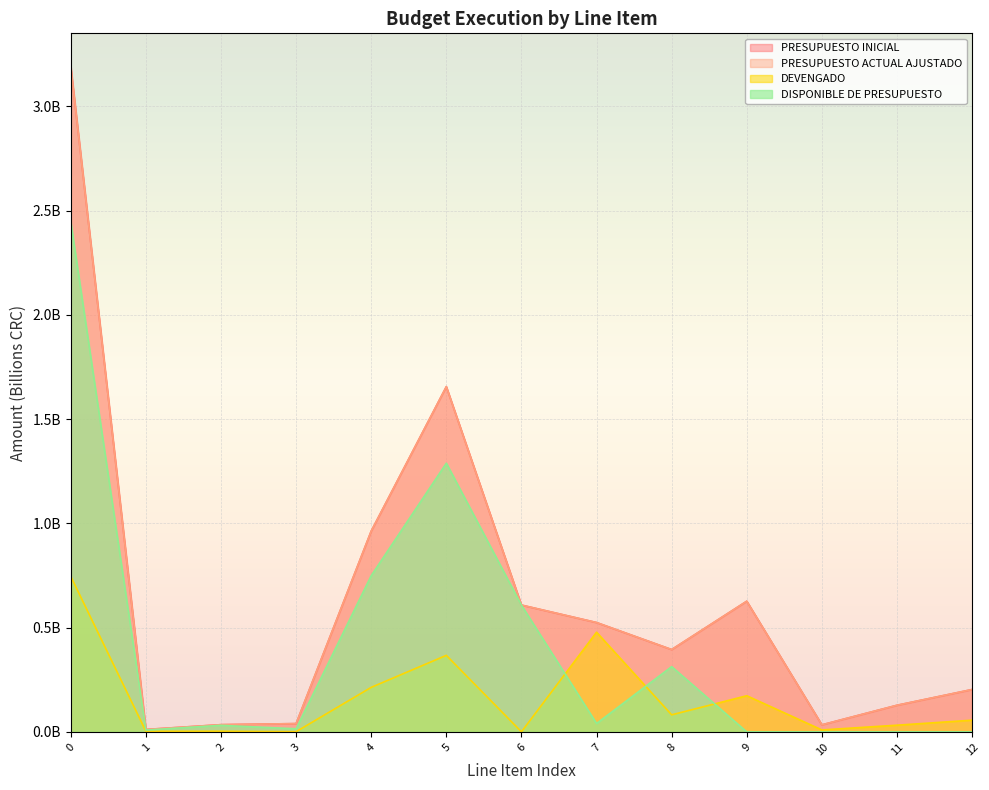

True or false: DEVENGADO and PRESUPUESTO ACTUAL intersect in this chart.

False